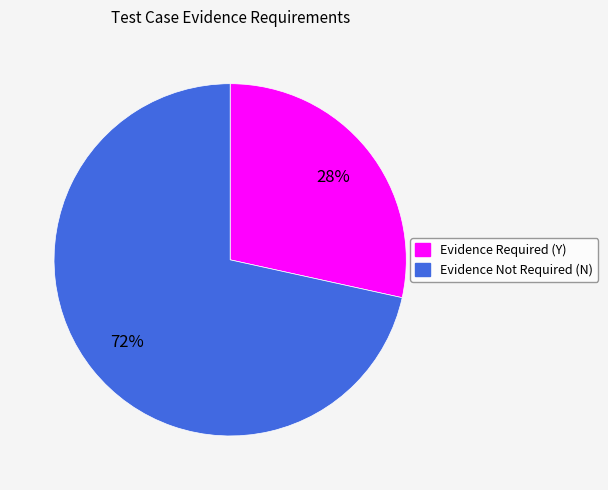

Rank the categories by value from highest to lowest.

Evidence Not Required (N), Evidence Required (Y)